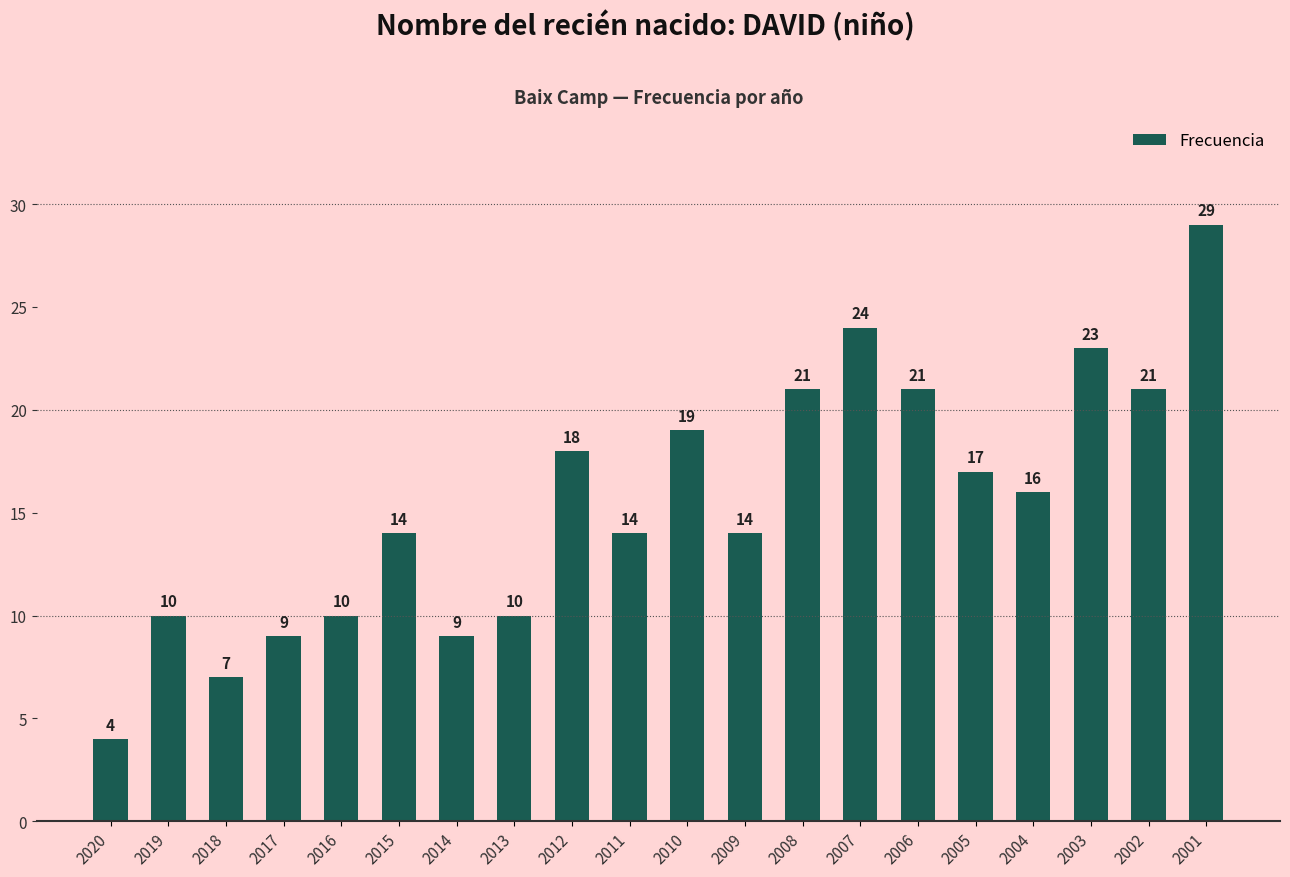

Reading right to left, what are all the values shown in this chart?

2001=29	2002=21	2003=23	2004=16	2005=17	2006=21	2007=24	2008=21	2009=14	2010=19	2011=14	2012=18	2013=10	2014=9	2015=14	2016=10	2017=9	2018=7	2019=10	2020=4